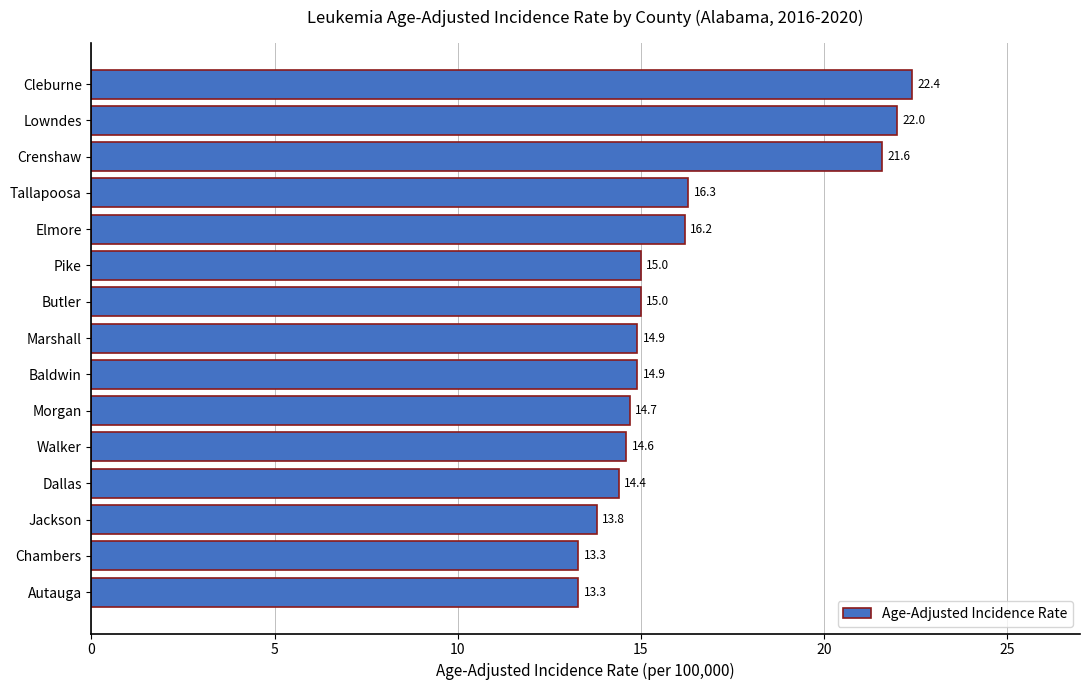

Are the bars grouped side by side (vs. stacked)?

No